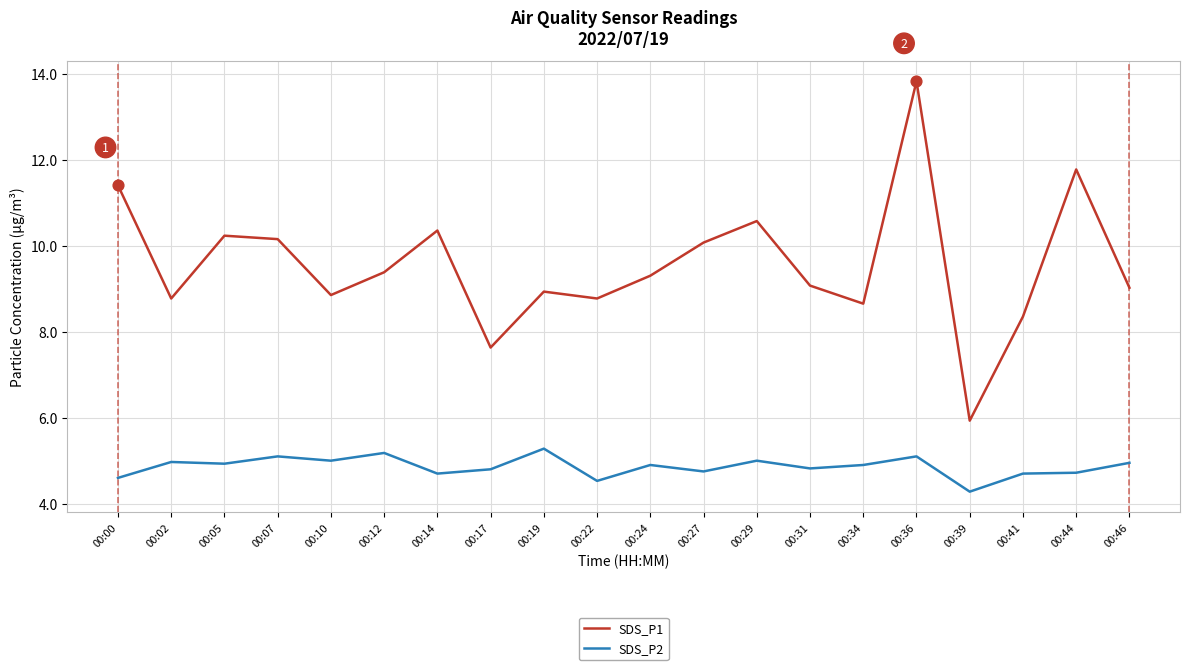

Which series has the widest spread of values?

SDS_P1